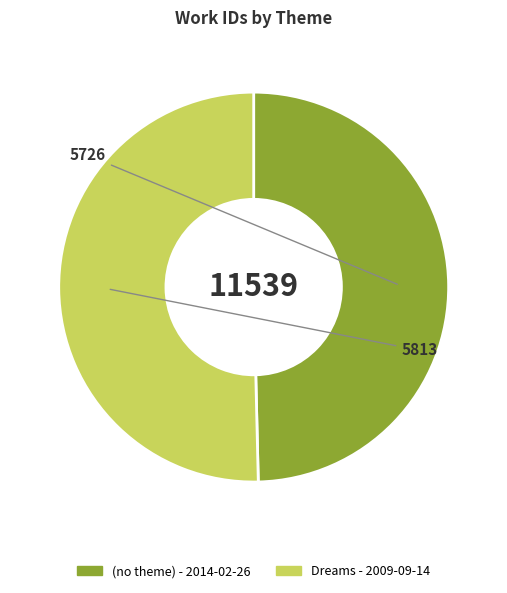

Do Dreams - 2009-09-14 and (no theme) - 2014-02-26 together represent more than half of the pie?

Yes